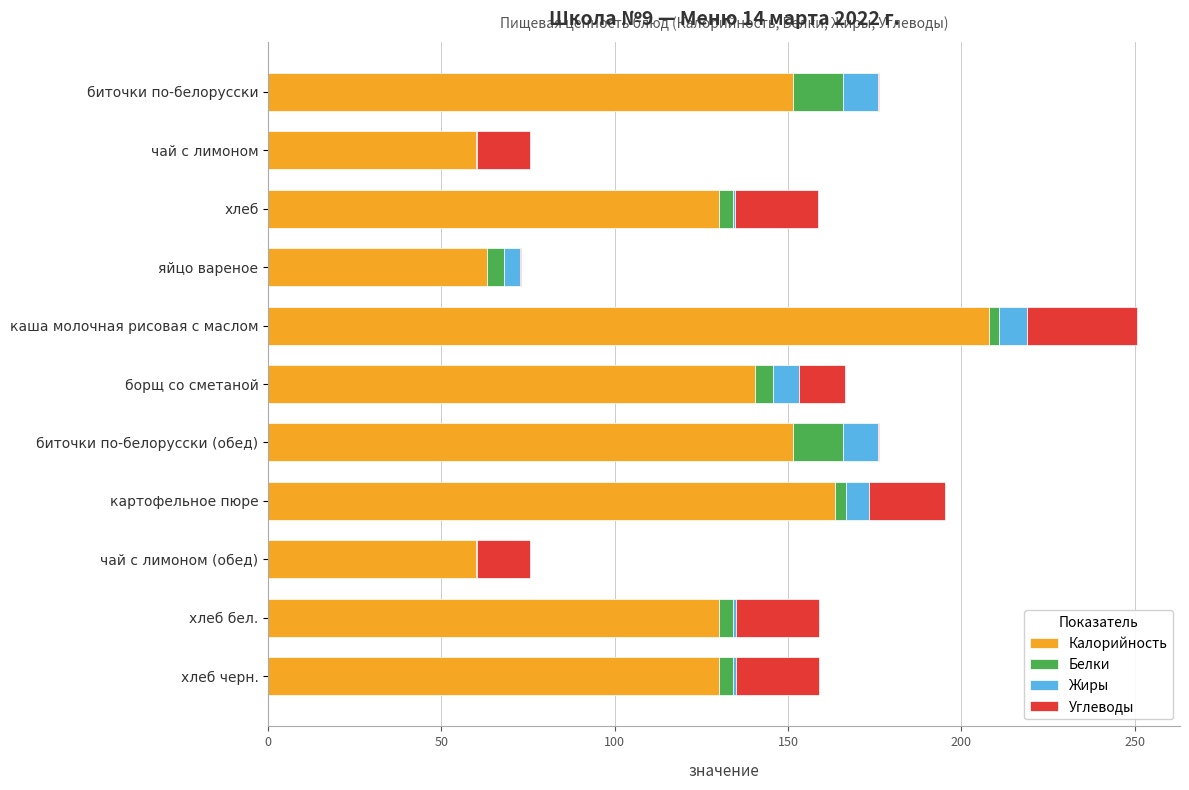

How many series are shown in this chart?

4